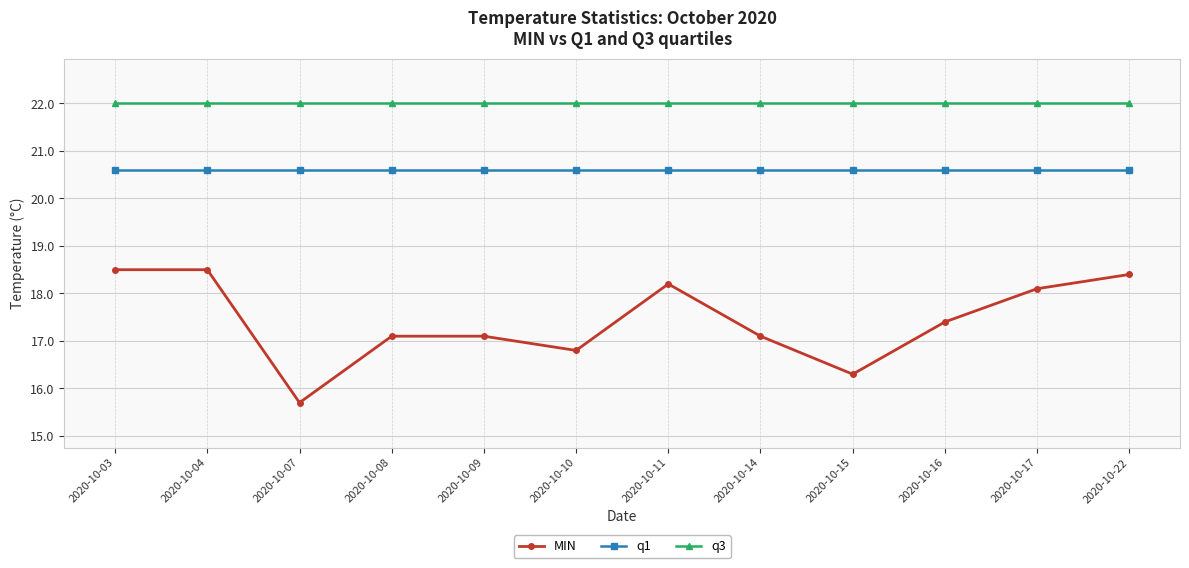

How many interior local valleys does the MIN series have?

3